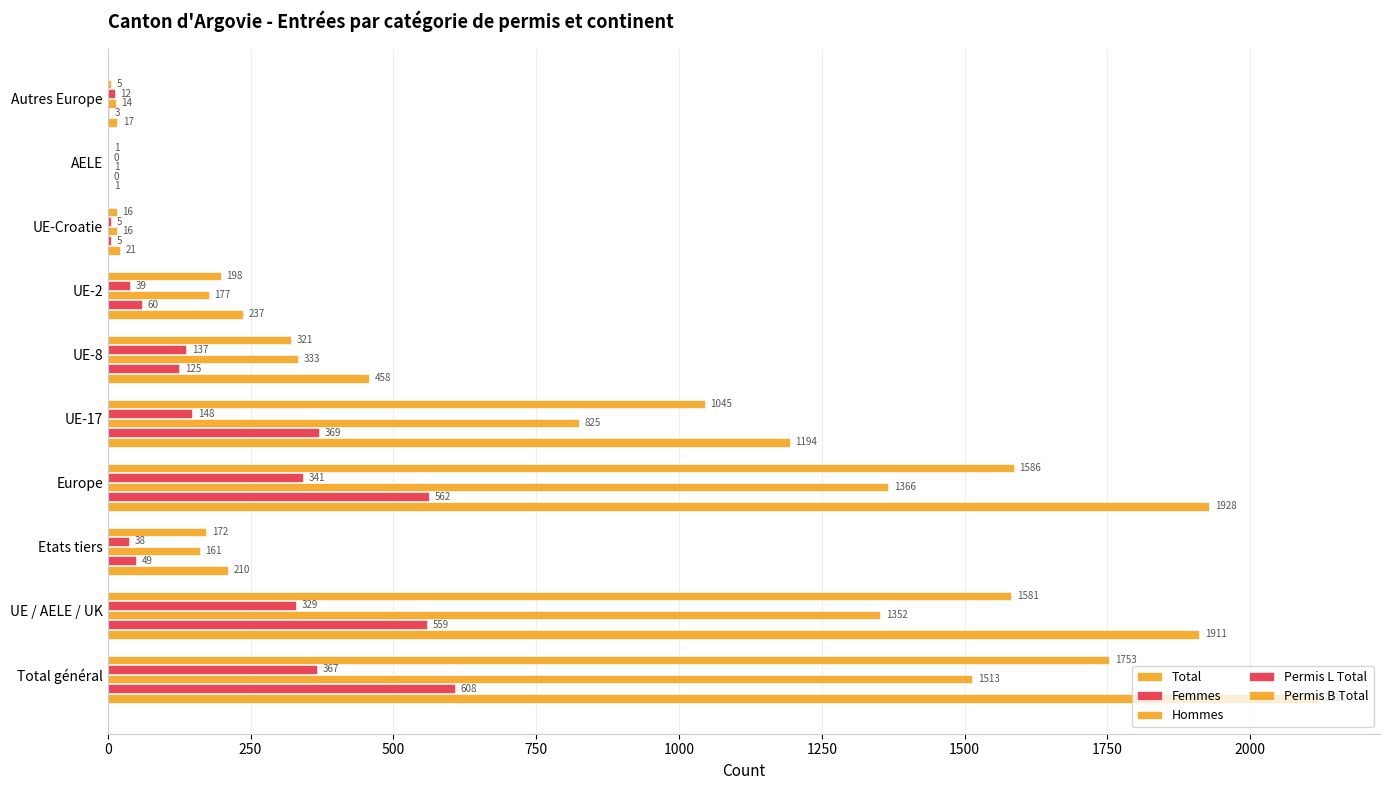

How many positive values does the Femmes series have?

9